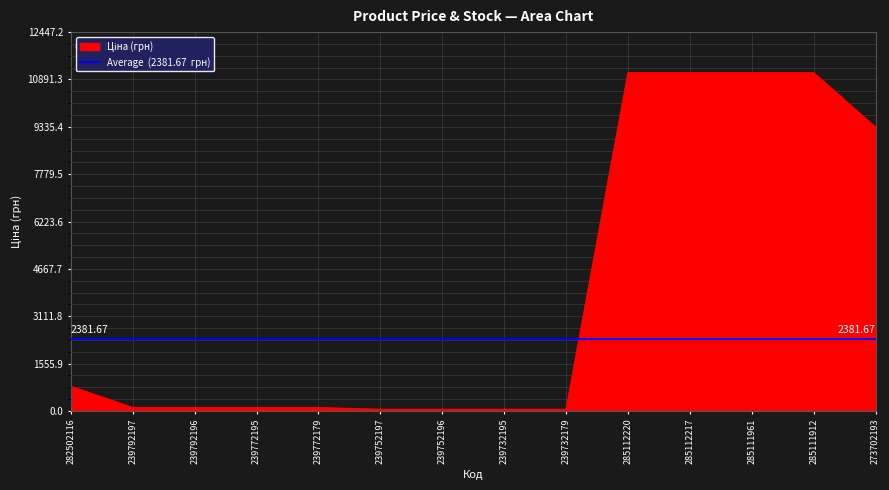

What is the total value across all series at 282502116?

3194.7